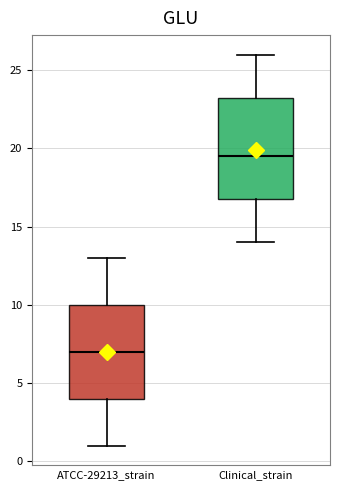

Where does the median line of the box for ATCC-29213_strain sit on the y-axis? The values are not printed on the chart, so give them approximately, as read against the axis.

7.0